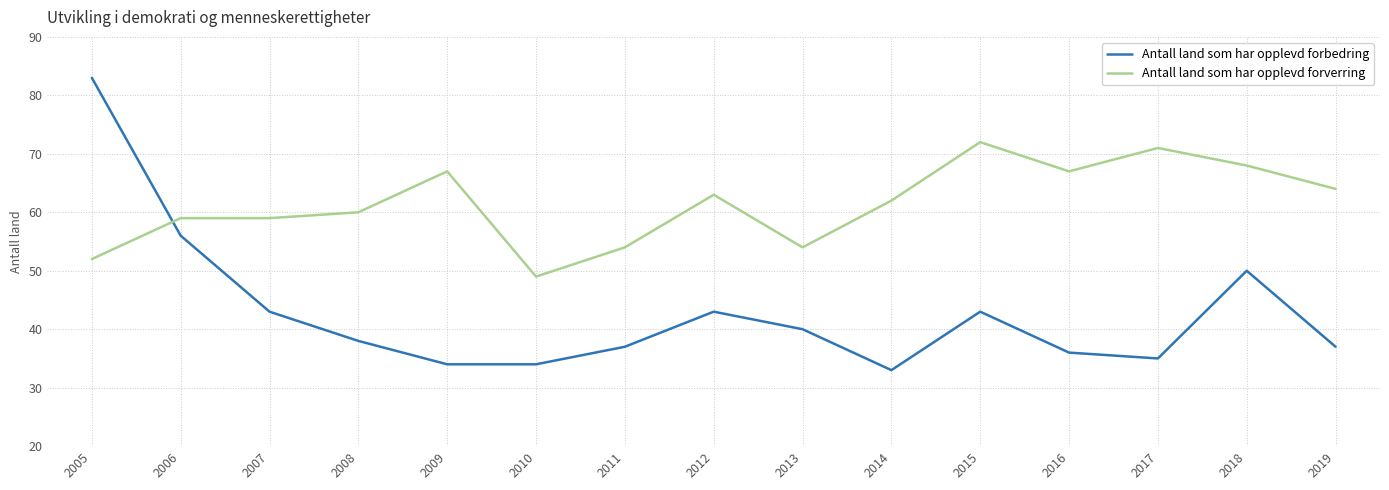

What is the minimum value shown in the chart?

33